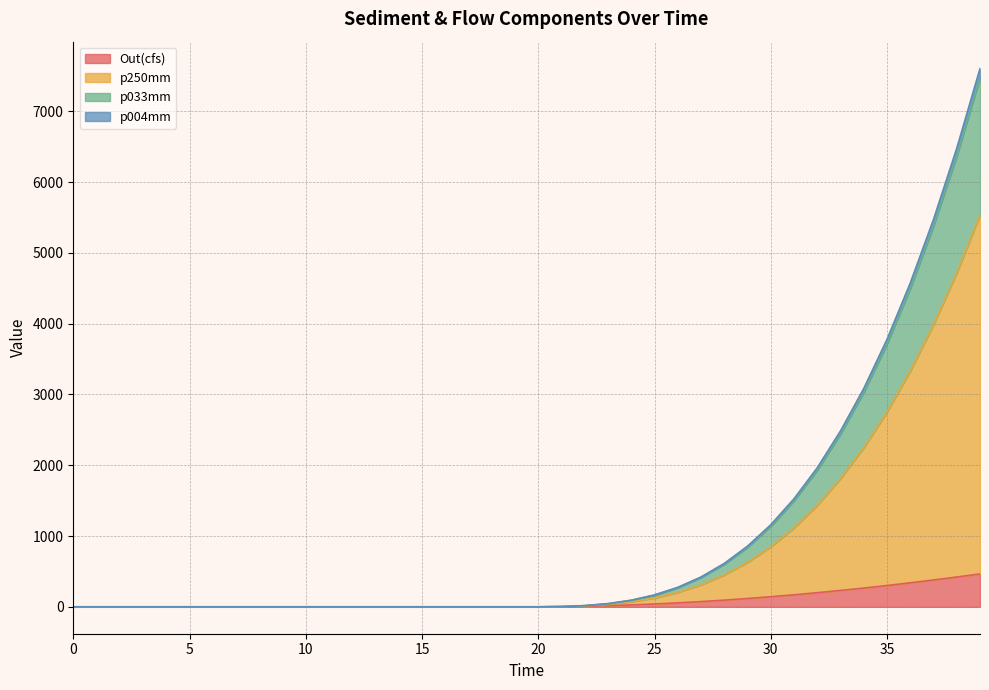

What is the greatest value displayed?

7602.1